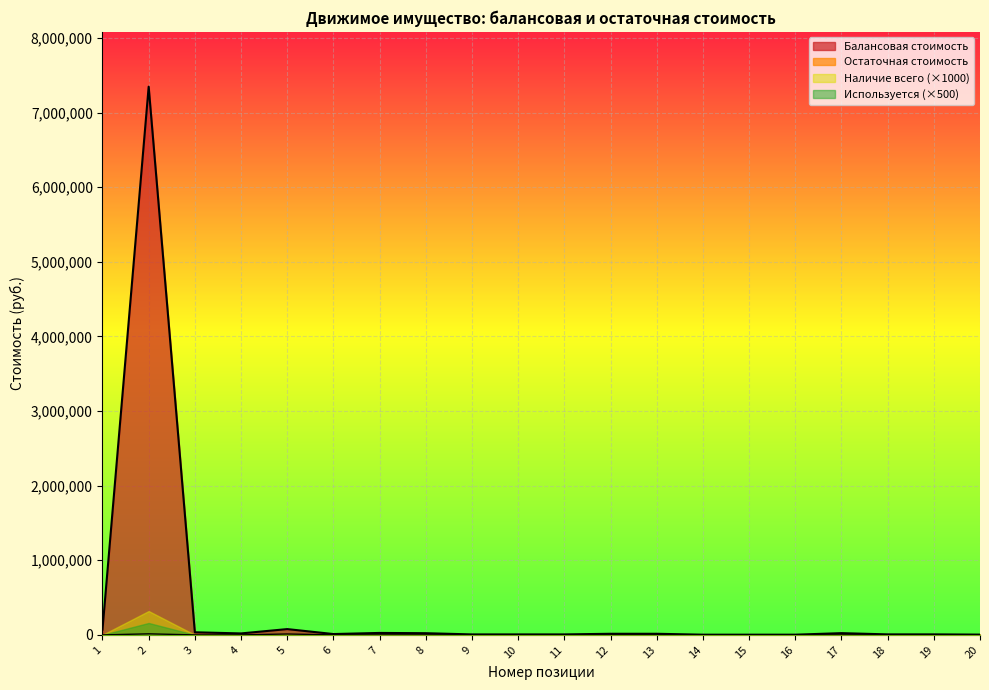

Which category has the lowest value in the Остаточная стоимость series?

1